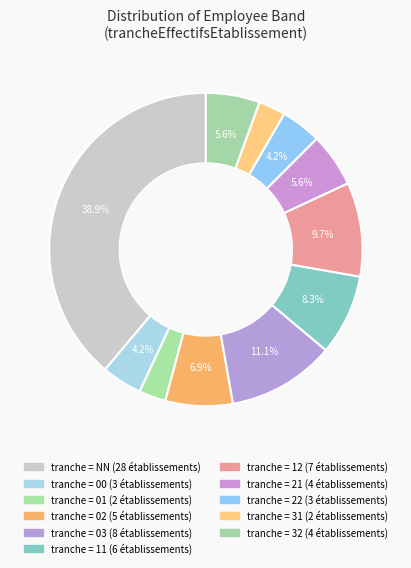

Count the number of slices in the pie.

11